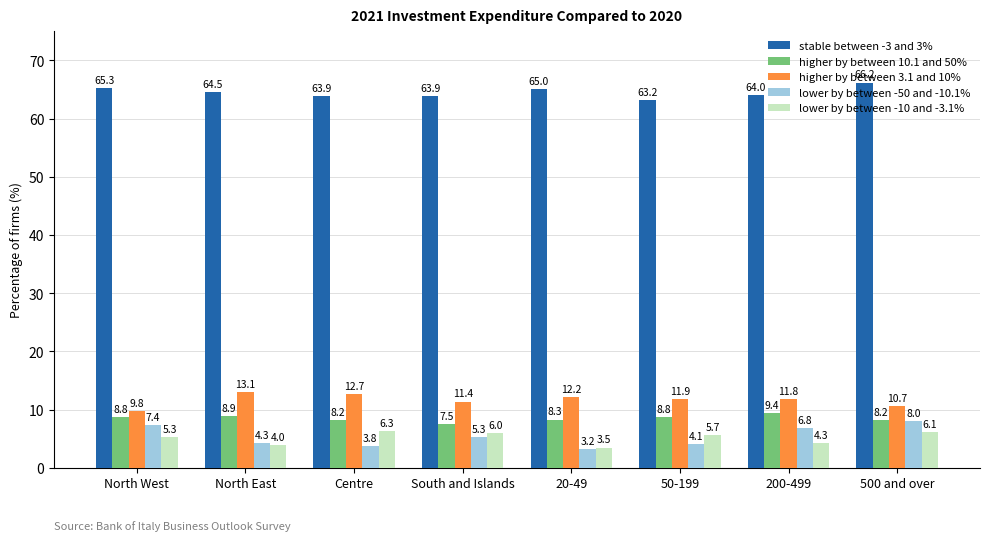

What is the sum of all lower by between -10 and -3.1% values?

41.2